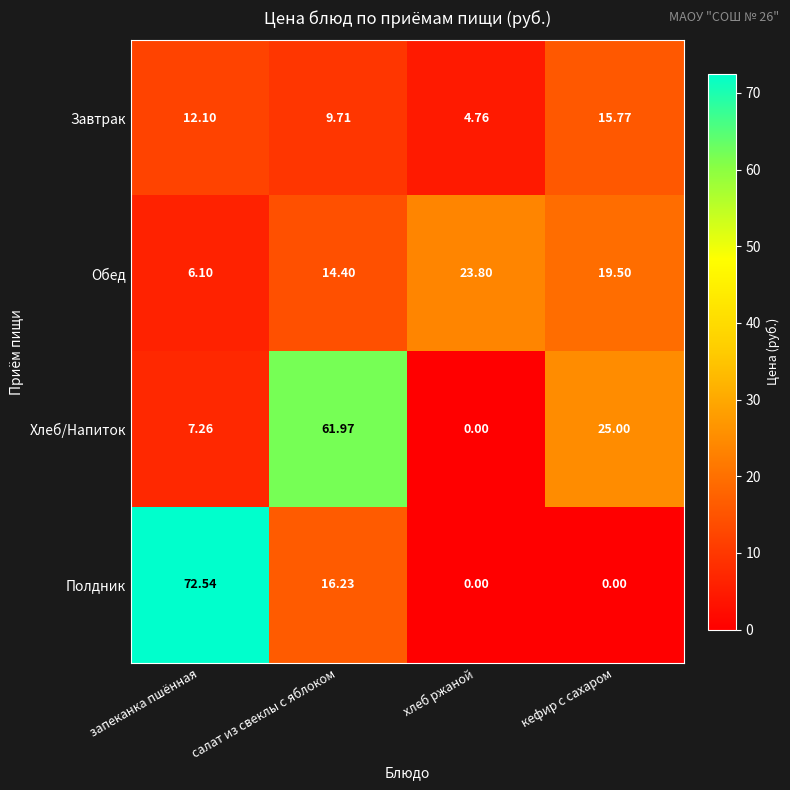

Rank the series by their maximum value, from lowest to highest.

Завтрак, Обед, Хлеб/Напиток, Полдник